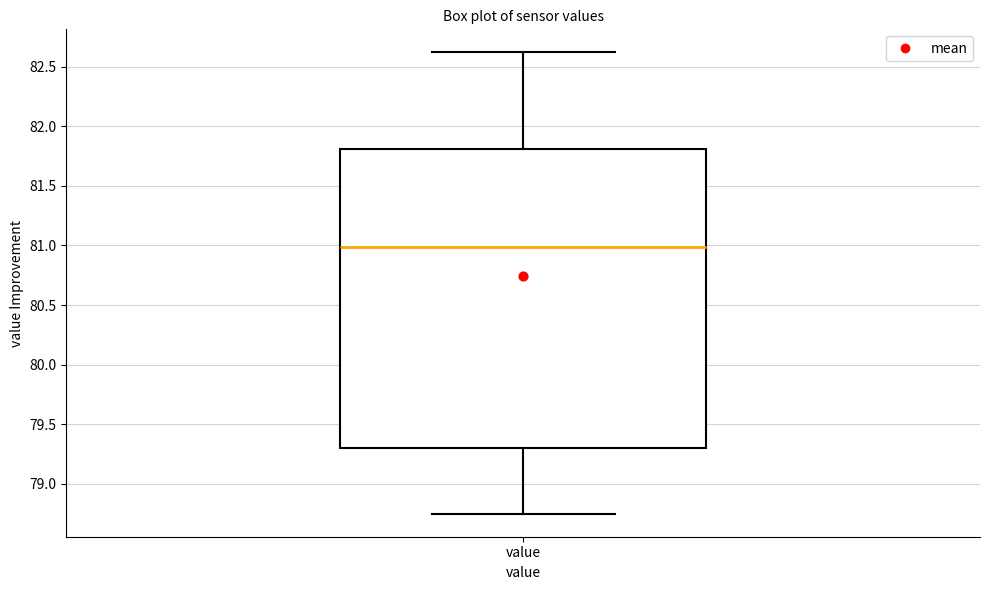

Read this box plot against the y-axis: the position of the median line, the range covered by the box, and the ends of both whiskers. The values are not printed on the chart, so give them approximately, as read against the axis.

median 81.00, box 79.30 to 81.80, whiskers 78.75 to 82.60